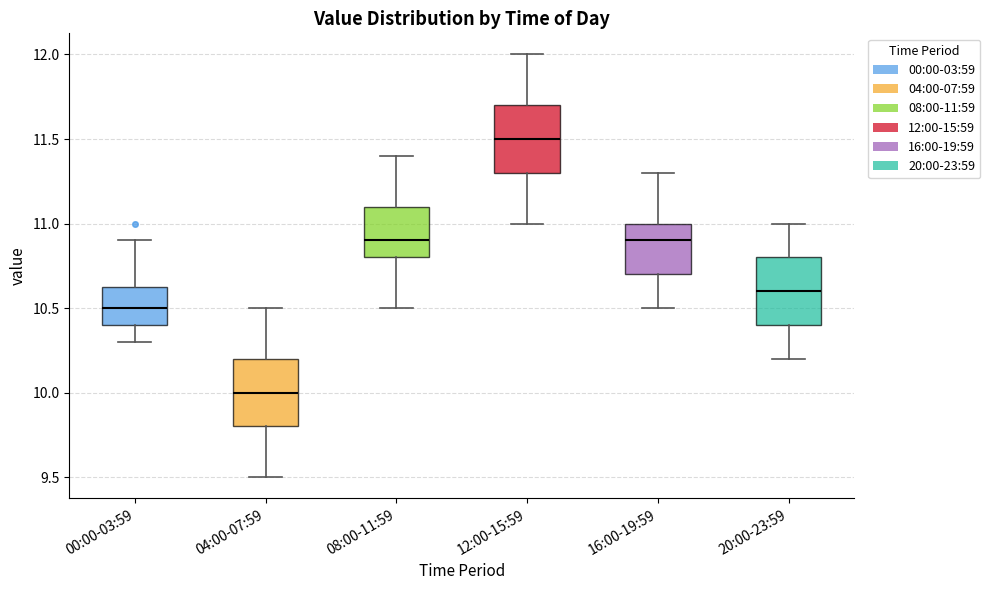

Reading left to right, read every box against the y-axis: the position of its median line, the range the box covers, and the ends of its whiskers. The values are not printed on the chart, so give them approximately, as read against the axis.

00:00-03:59: median 10.50, box 10.40 to 10.65, whiskers 10.30 to 10.90
04:00-07:59: median 10.00, box 9.80 to 10.20, whiskers 9.50 to 10.50
08:00-11:59: median 10.90, box 10.80 to 11.10, whiskers 10.50 to 11.40
12:00-15:59: median 11.50, box 11.30 to 11.70, whiskers 11.00 to 12.00
16:00-19:59: median 10.90, box 10.70 to 11.00, whiskers 10.50 to 11.30
20:00-23:59: median 10.60, box 10.40 to 10.80, whiskers 10.20 to 11.00